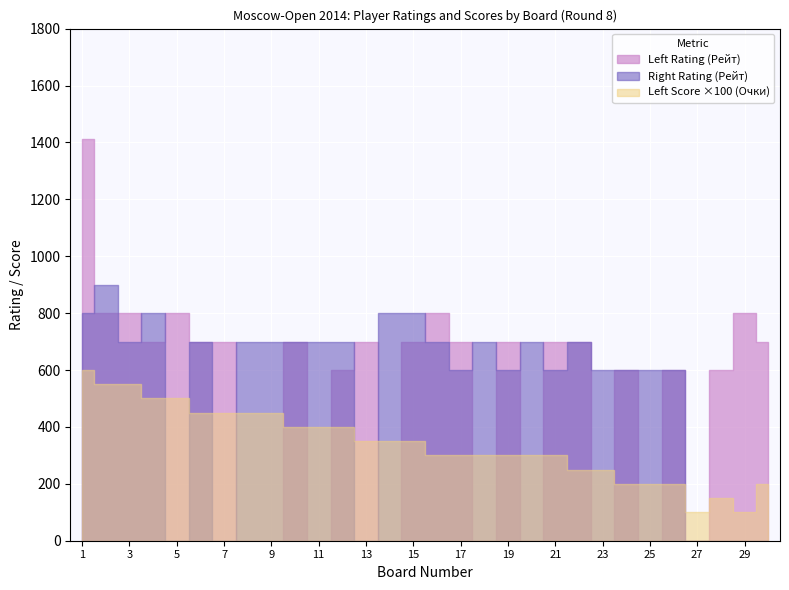

Does the chart display data point markers on the line(s)?

No